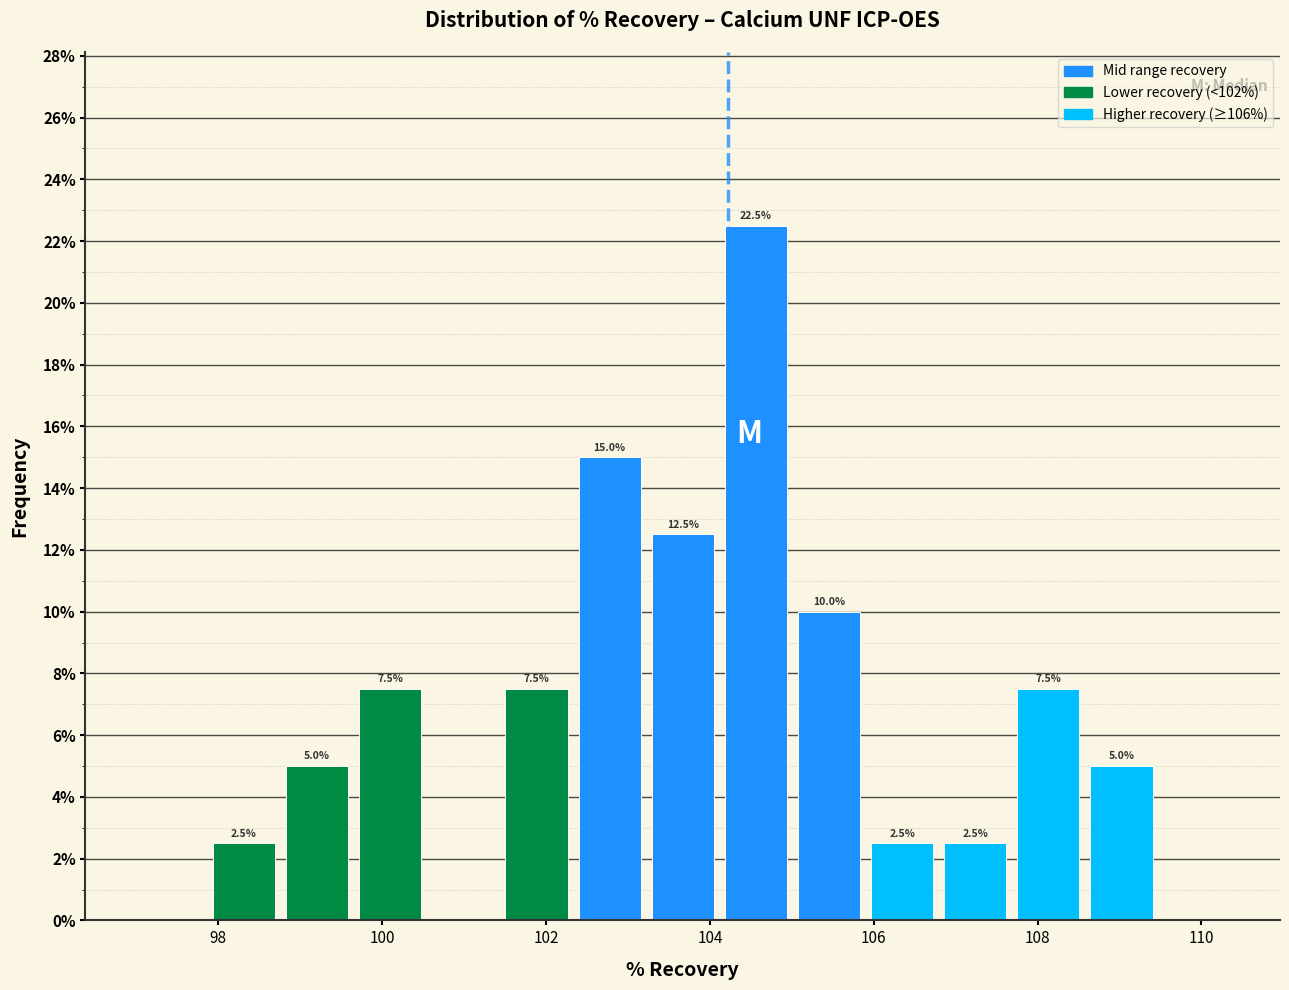

Which range on the x-axis has the tallest bar?

104.2 to 105.0